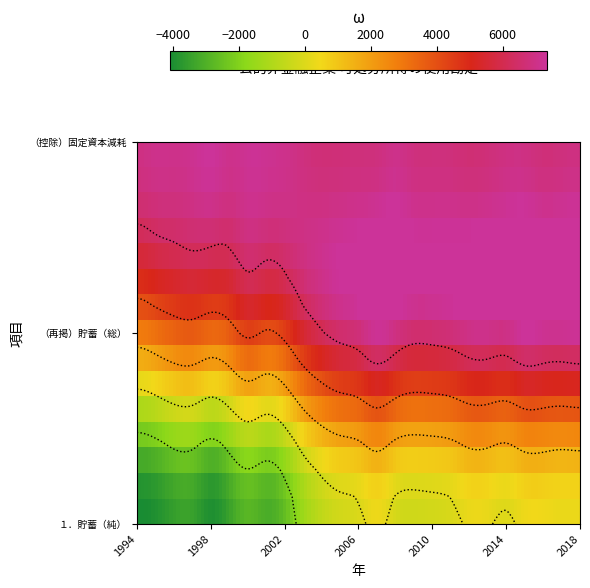

Which series changed the most between 2007 and 2012?

（再掲）貯蓄（総）